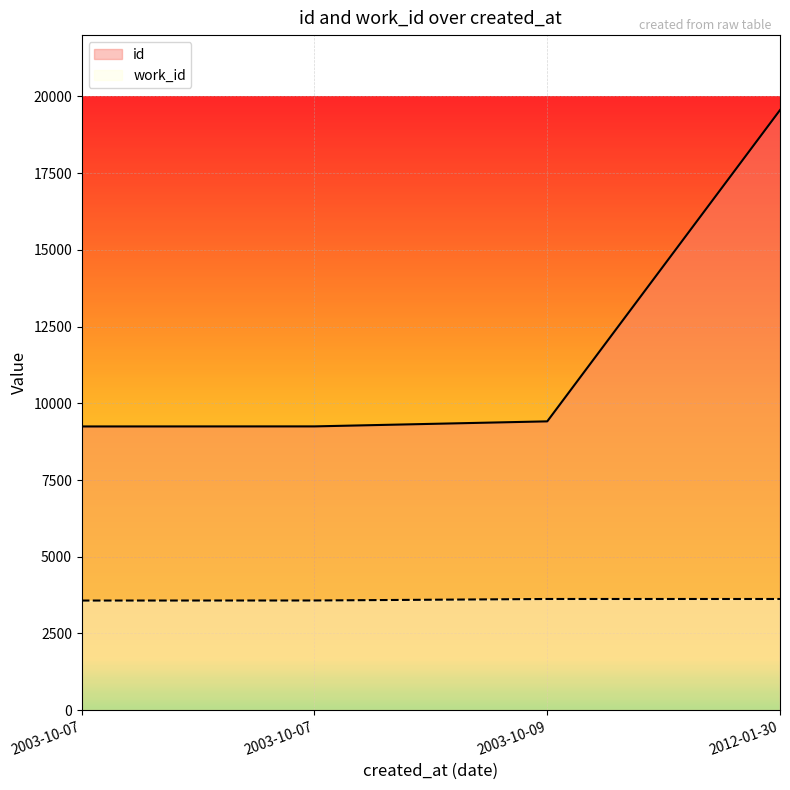

What is the difference between the highest and lowest values at 2003-10-07?

5674